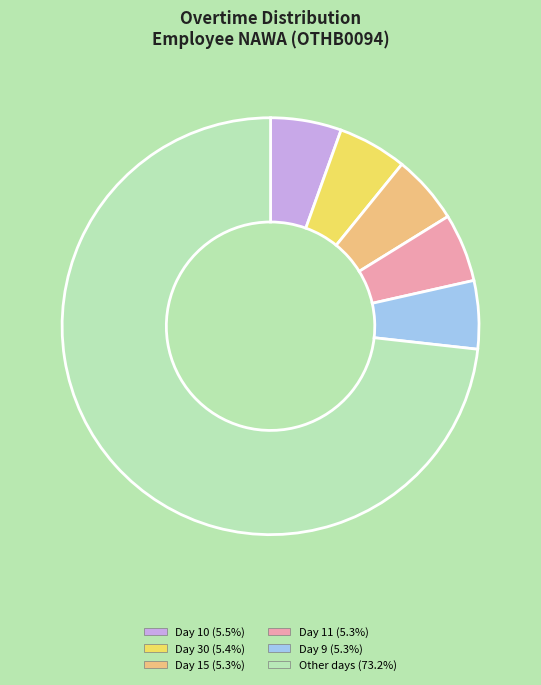

Is there any slice that represents more than half of the pie?

Yes